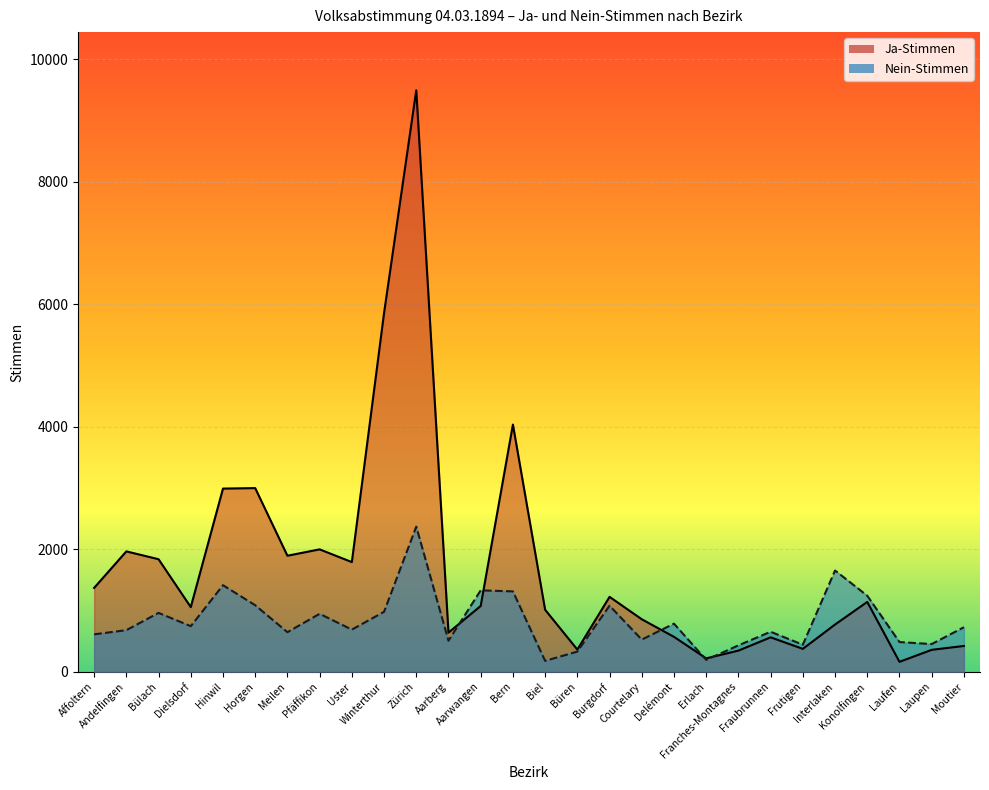

The Ja-Stimmen series shows 1836 at Bülach. True or false?

True